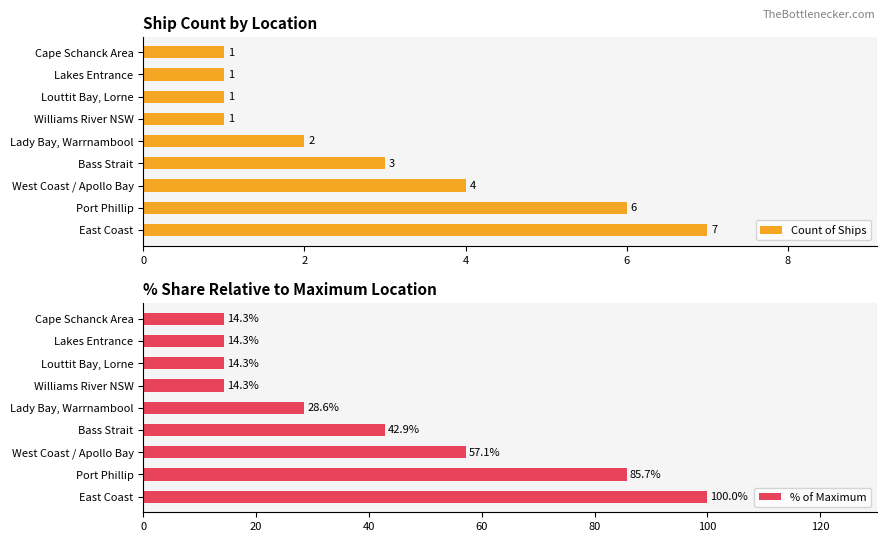

The value of Count of Ships at West Coast / Apollo Bay is 4. True or false?

True